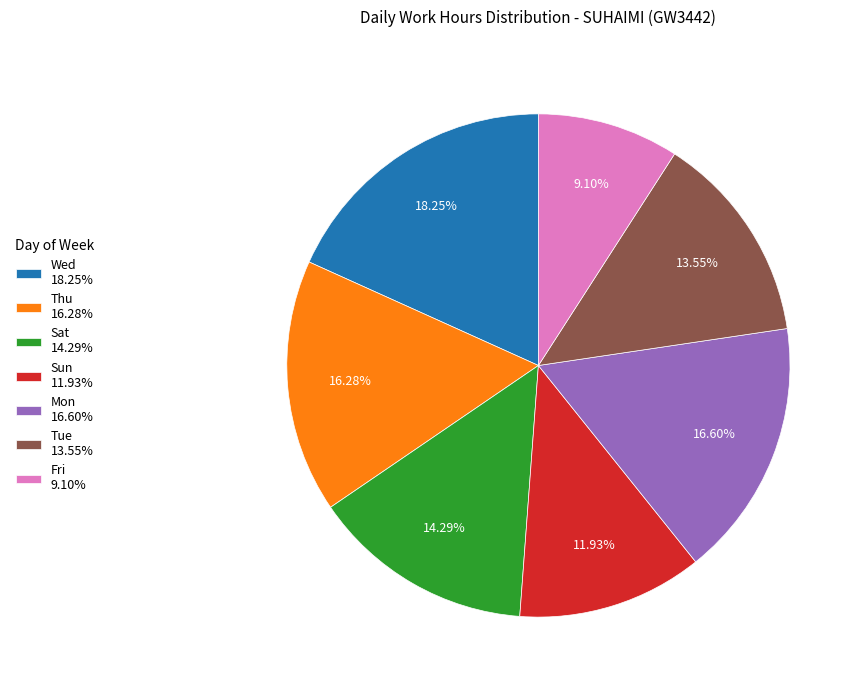

Approximately how many times larger is the value at Fri 9.10% compared to Sat 14.29%?

0.6